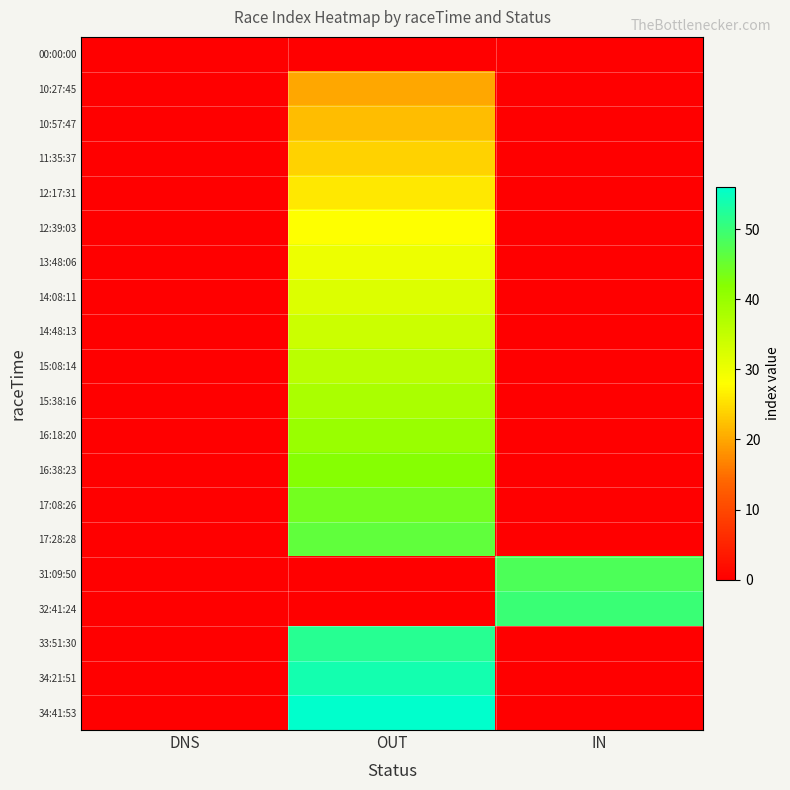

Which has a higher value, IN or DNS?

IN